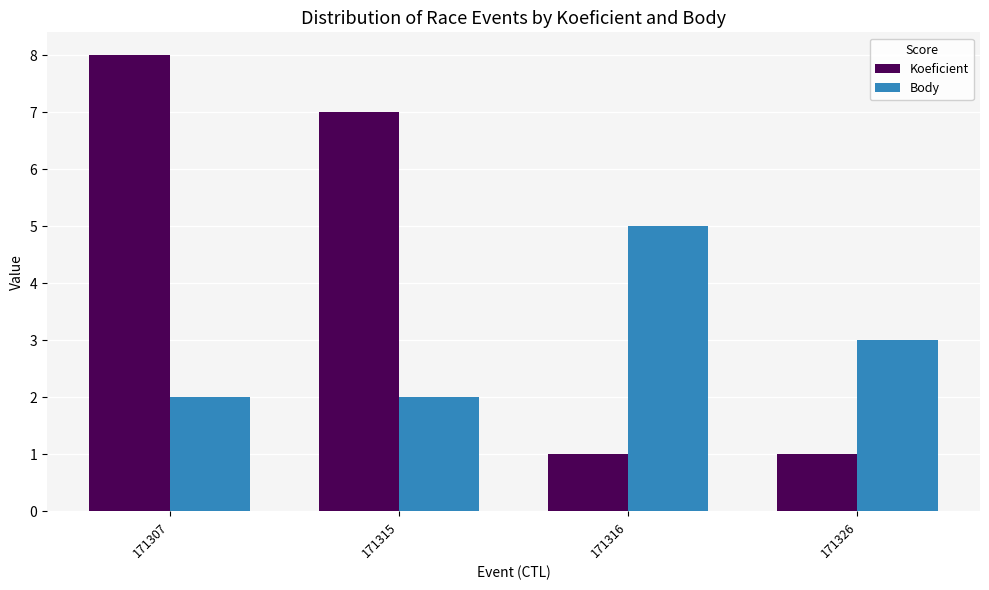

What is the difference between the second highest and minimum values in the Body series?

1